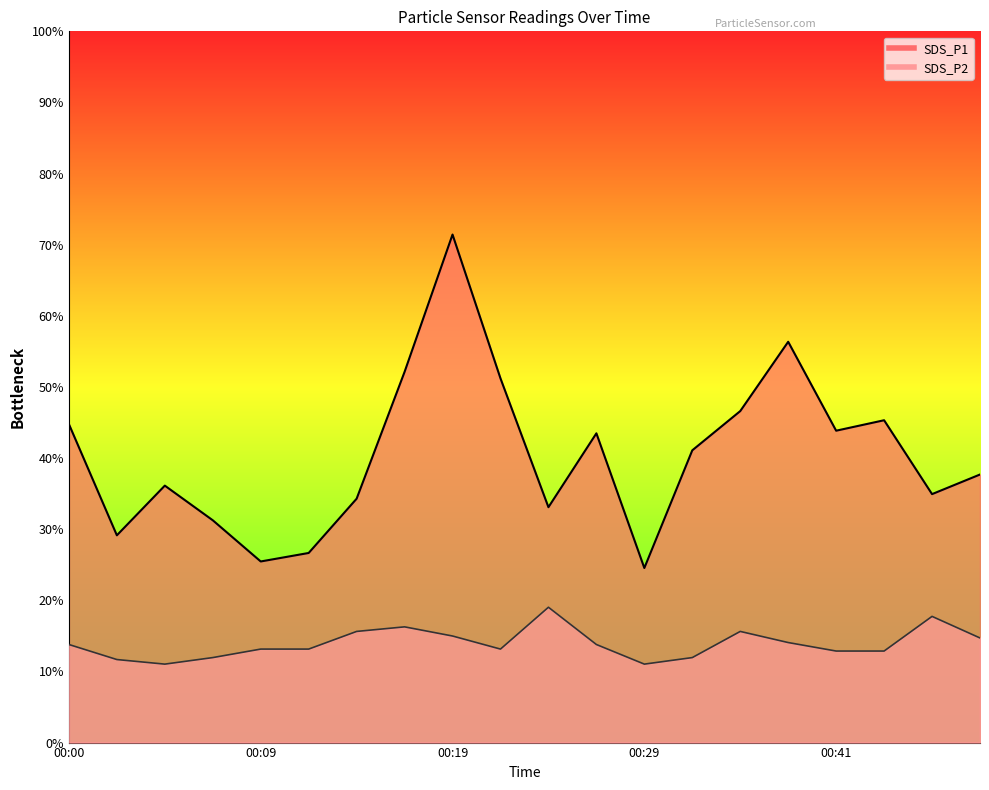

True or false: SDS_P1 and SDS_P2 intersect in this chart.

False